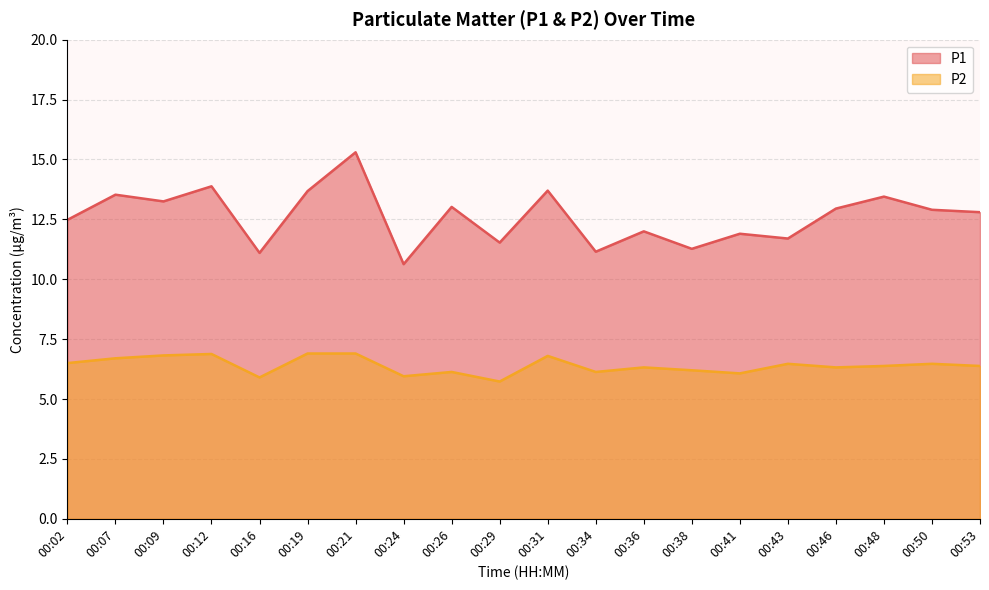

Where does the P2 series first go above 6?

00:02